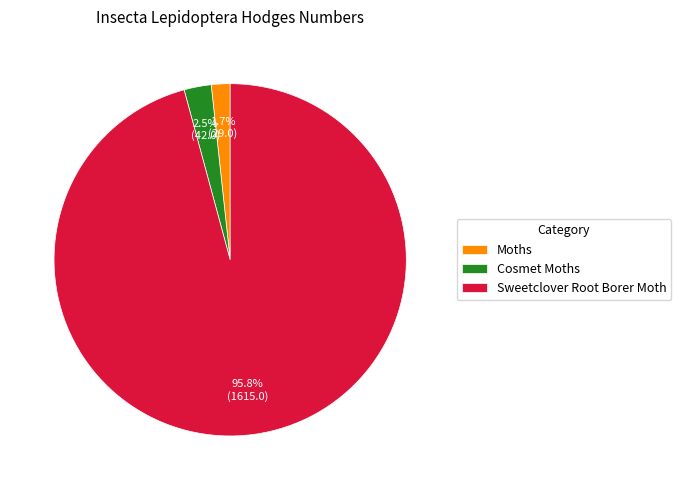

The Cosmet Moths slice represents 14% of the pie. True or false?

False